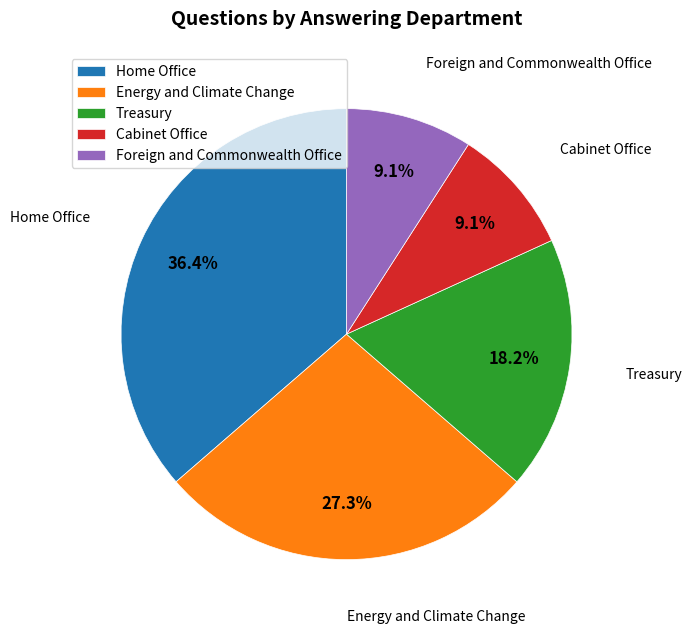

How much of the chart is everything except Energy and Climate Change?

72.7%